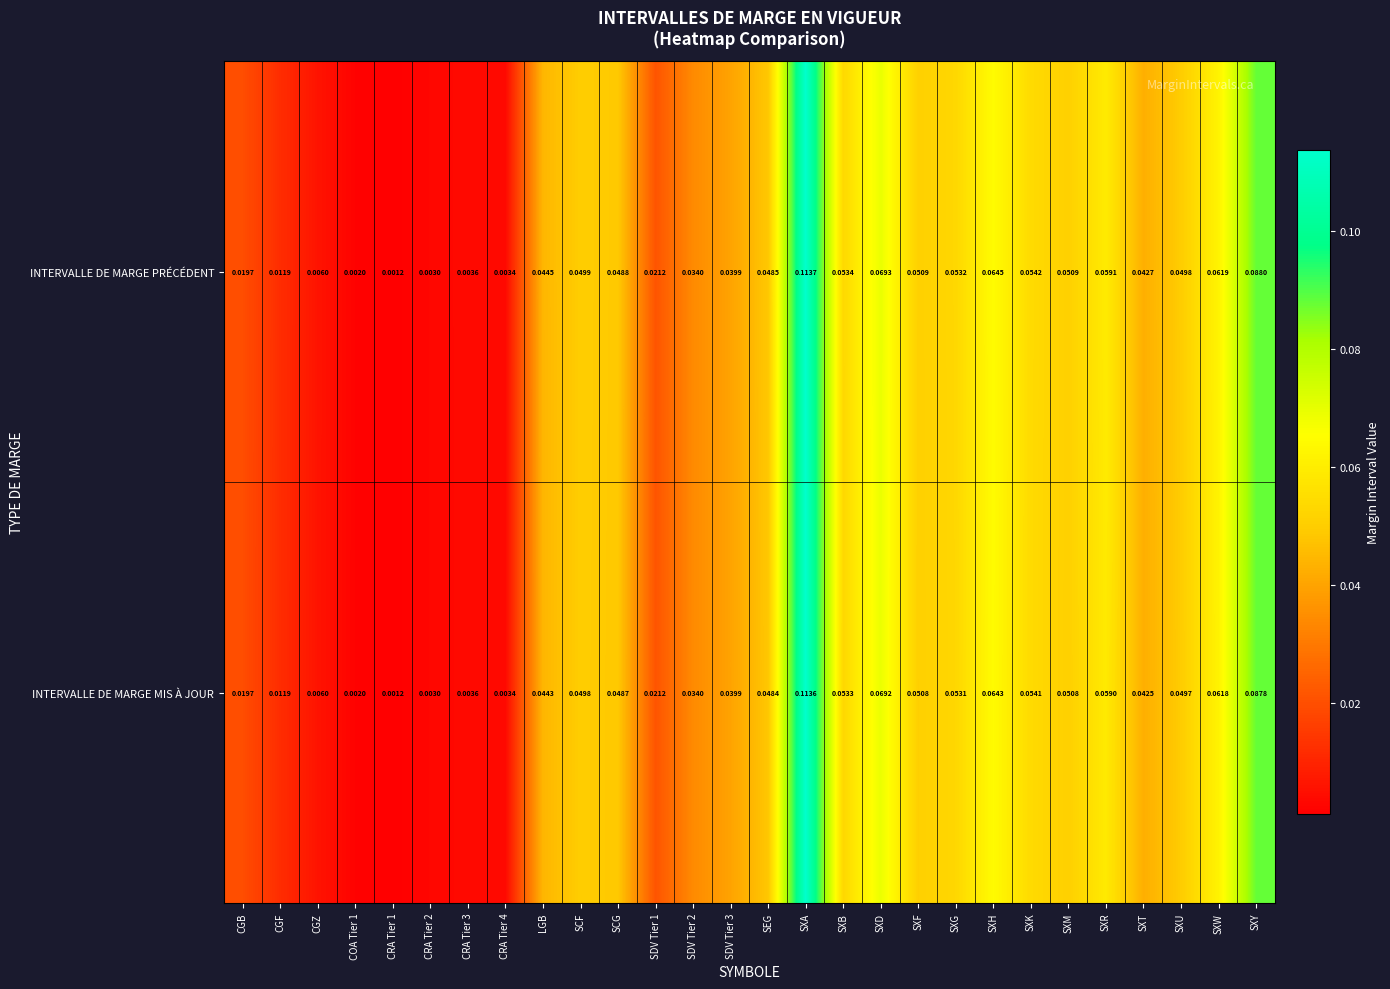

At SXG, list the series in order from largest to smallest.

INTERVALLE DE MARGE PRÉCÉDENT, INTERVALLE DE MARGE MIS À JOUR